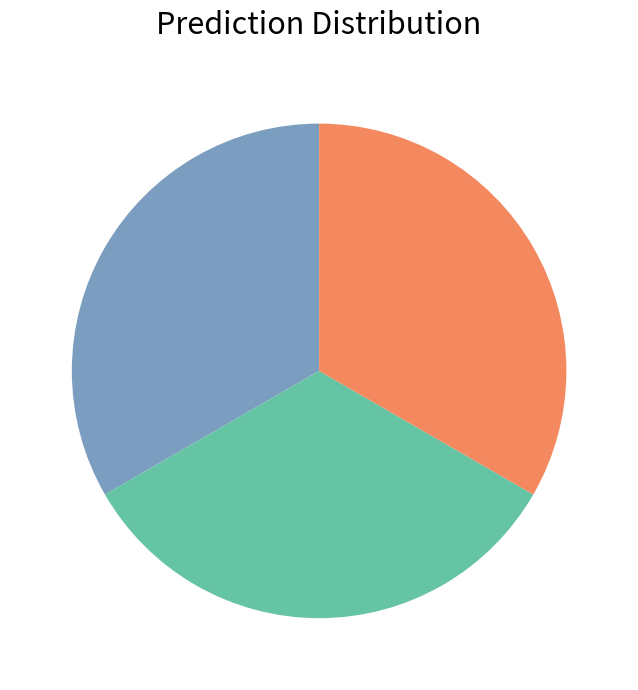

Is there any slice that represents more than half of the pie?

No